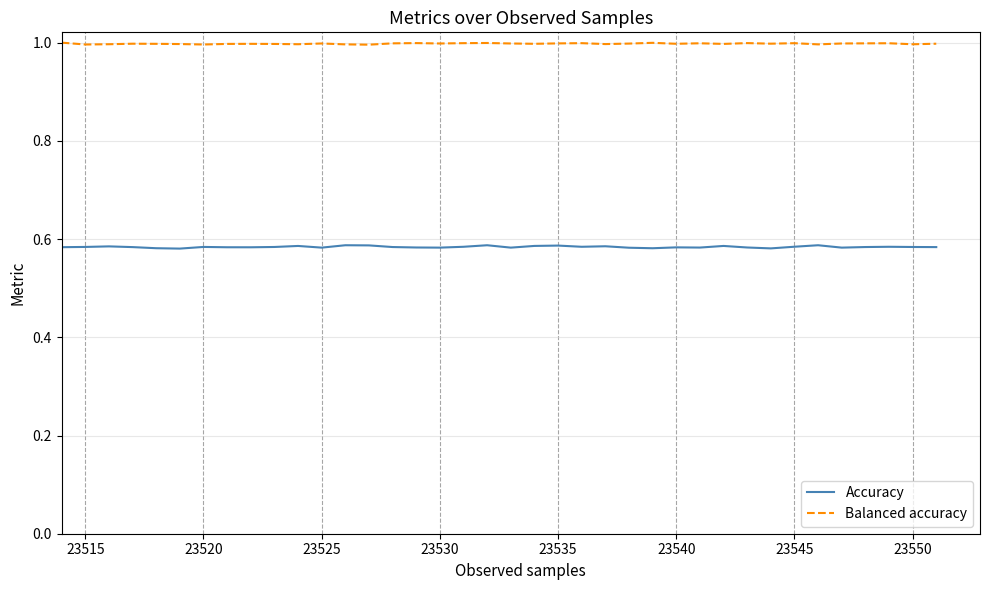

What are all the series names shown in the legend?

Accuracy, Balanced accuracy